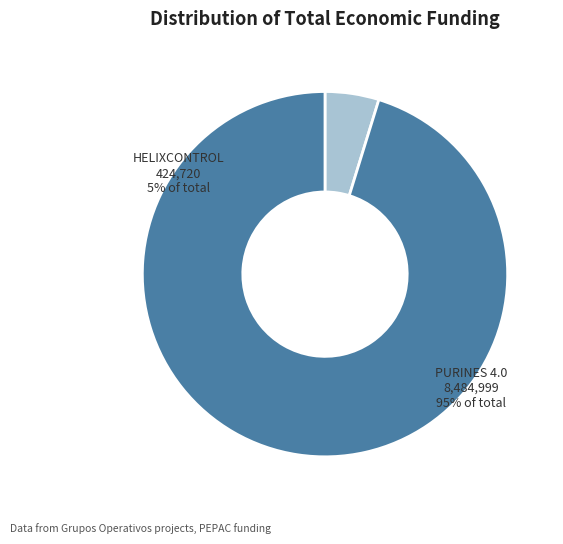

Is there a majority slice in this chart?

Yes